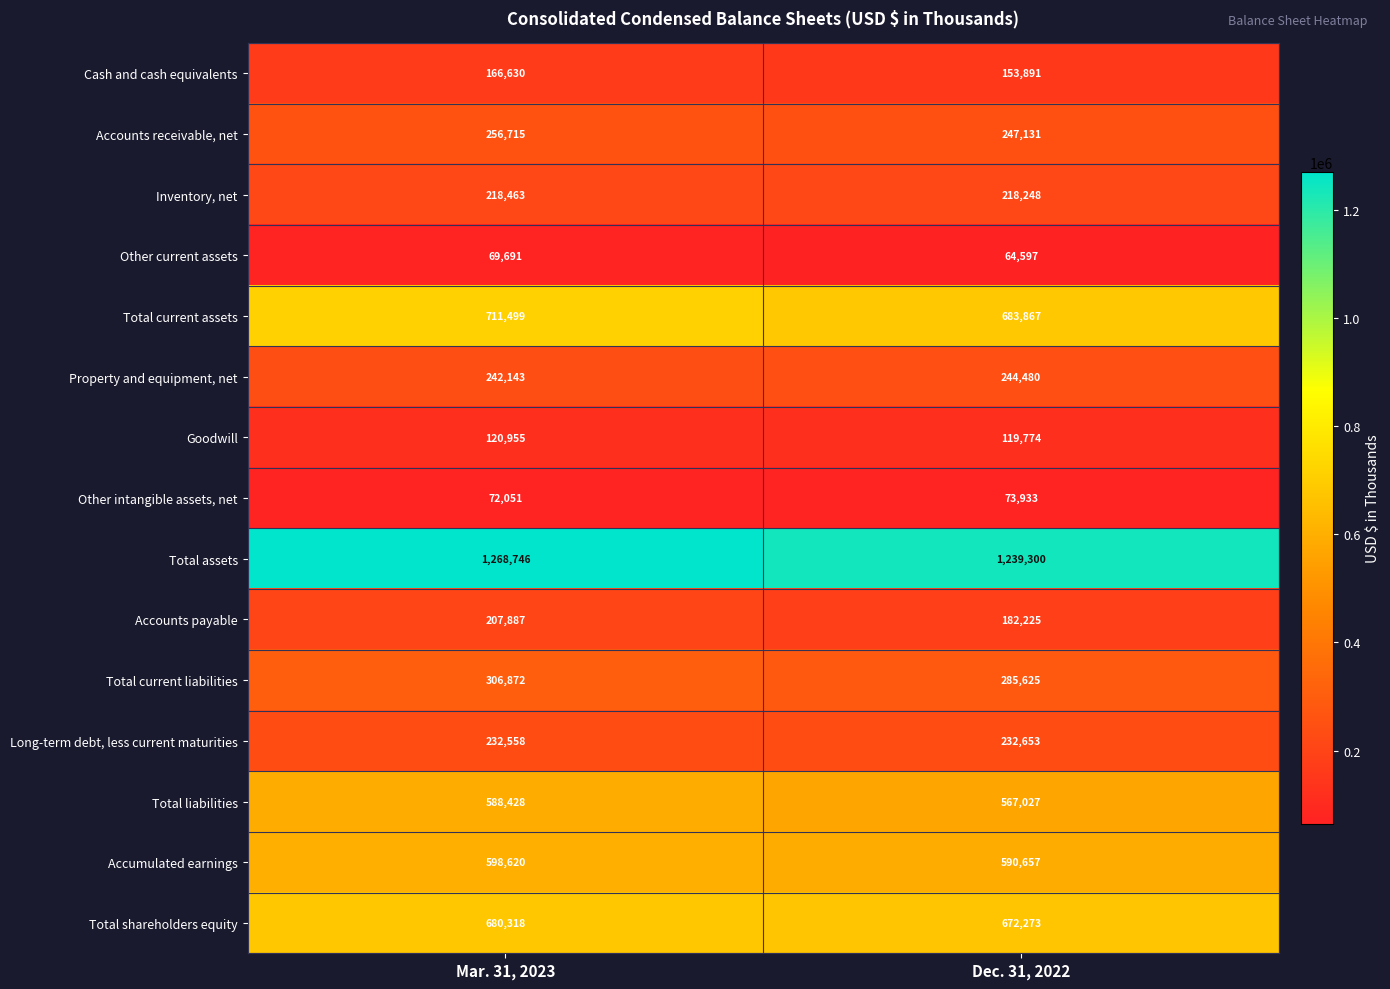

Where is Other intangible assets, net nearest to the value 72992?

Mar. 31, 2023